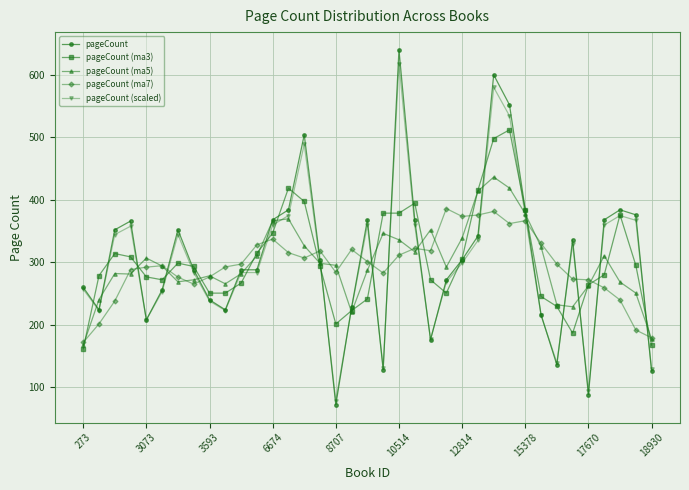

True or false: pageCount (ma7) and pageCount cross at least once.

True